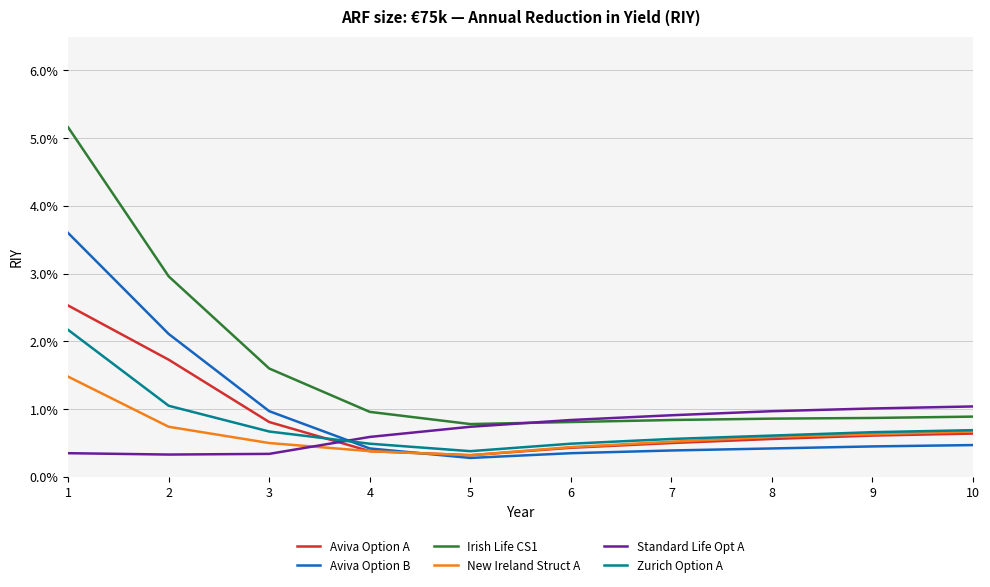

Where do Aviva Option A and Standard Life Opt A first cross each other?

3 and 4